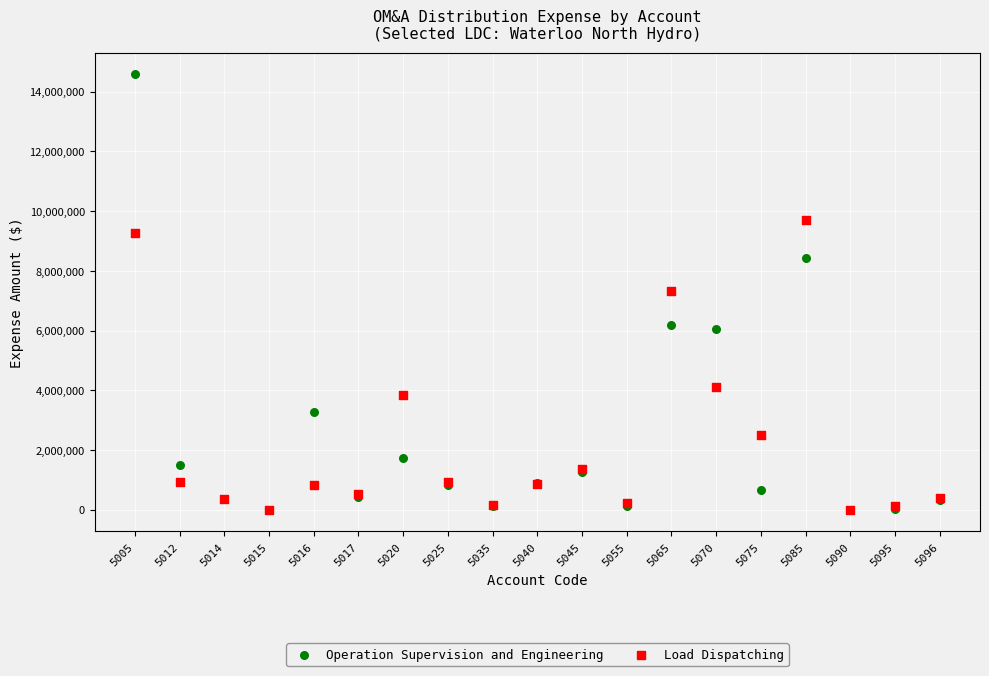

What are all the series names shown in the legend?

Operation Supervision and Engineering, Load Dispatching